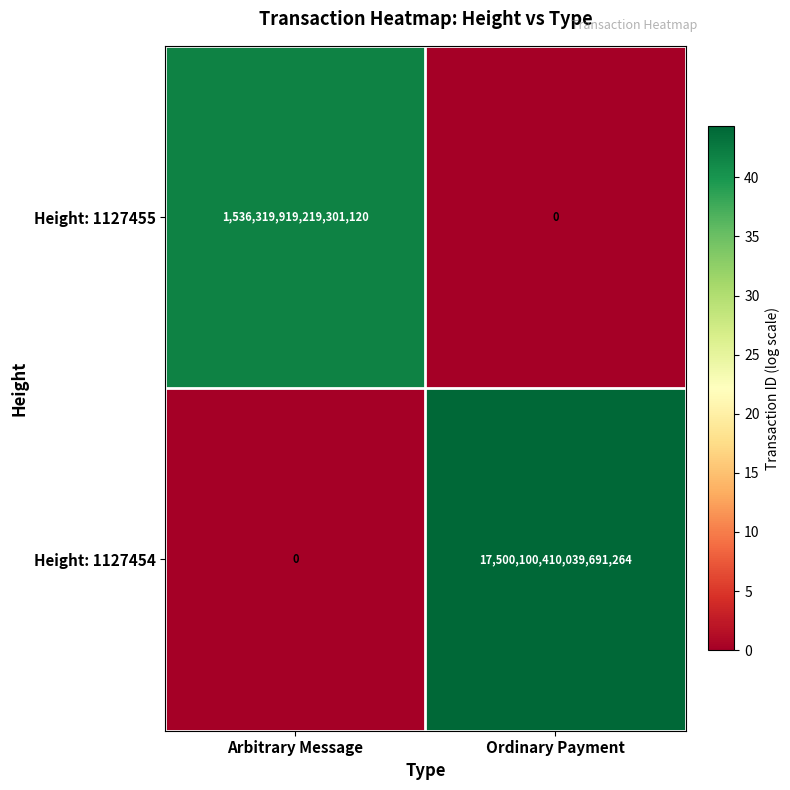

Where is Height: 1127455 nearest to the value 768159959609650560?

Arbitrary Message